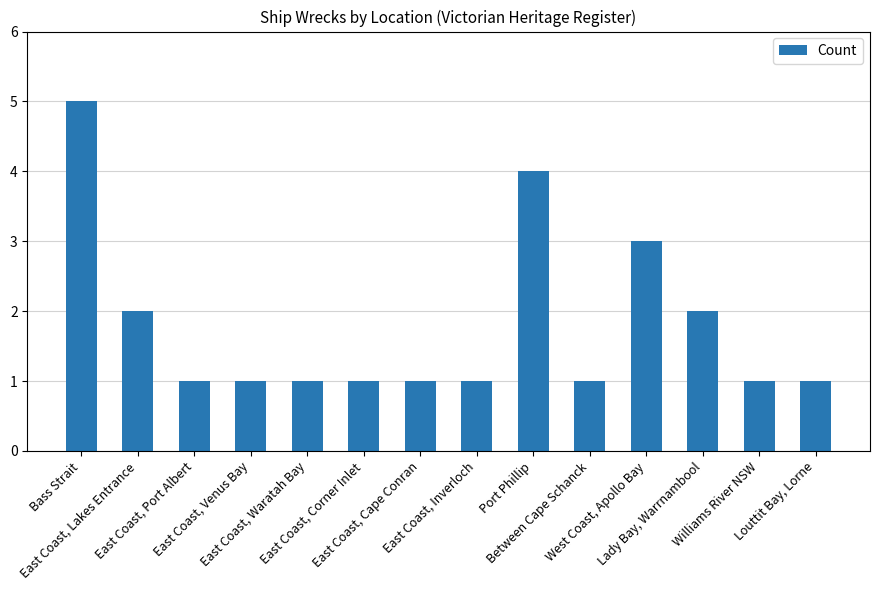

What is the change in value from Port Phillip to Louttit Bay, Lorne?

-3